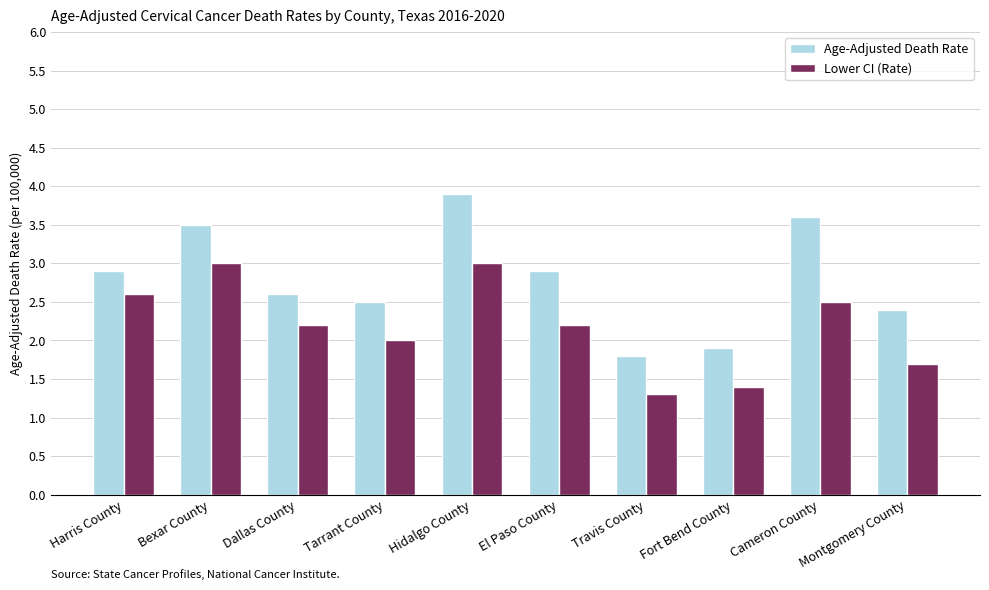

The Lower CI (Rate) series shows 2.5 at Cameron County. True or false?

True